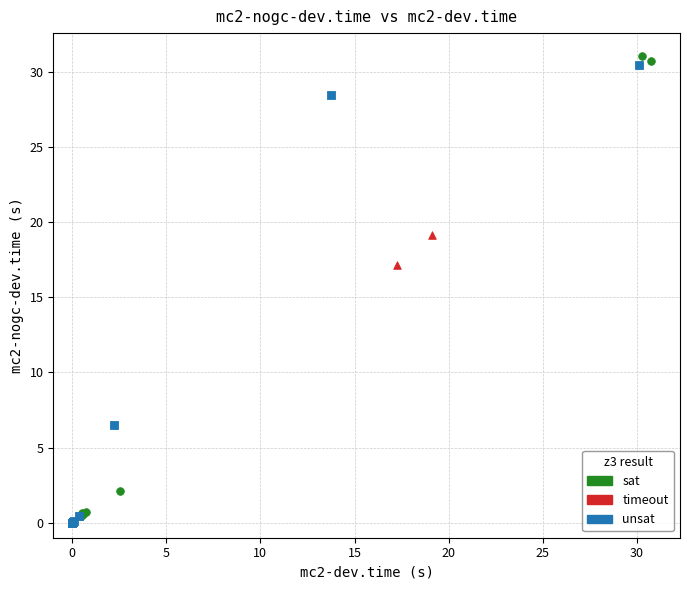

What are all the series names shown in the legend?

sat, timeout, unsat